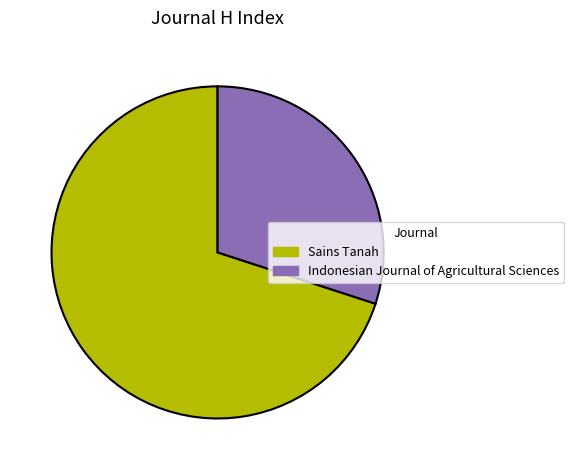

Do Sains Tanah and Indonesian Journal of Agricultural Sciences together represent more than half of the pie?

Yes